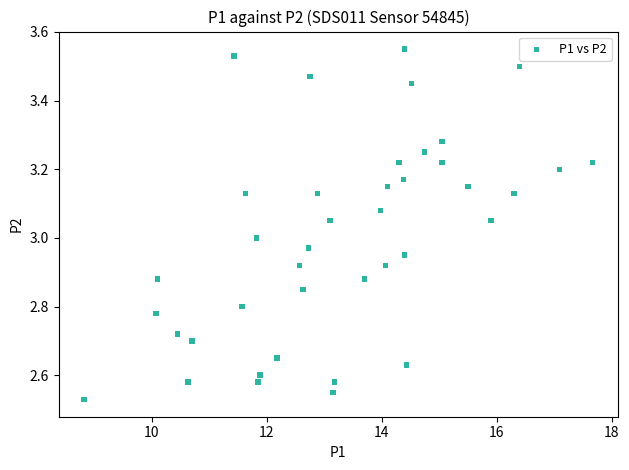

What is the range of X values (max minus min)?

8.9